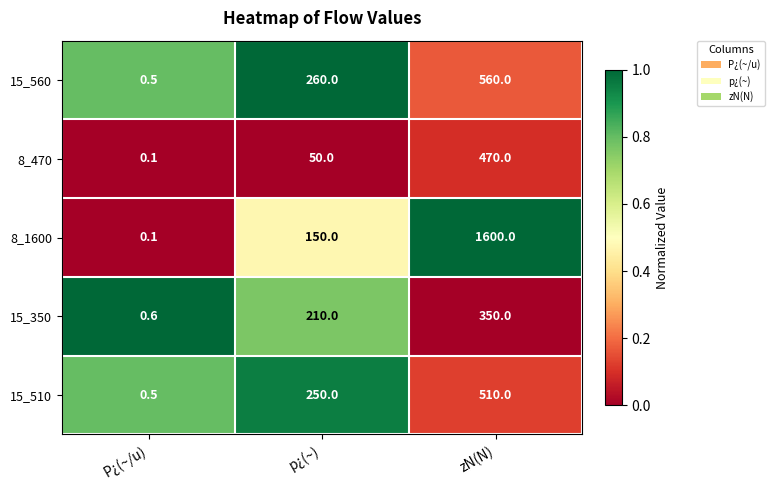

List the labels in order of 8_1600 value, largest first.

zN(N), p¿(~), P¿(~/u)